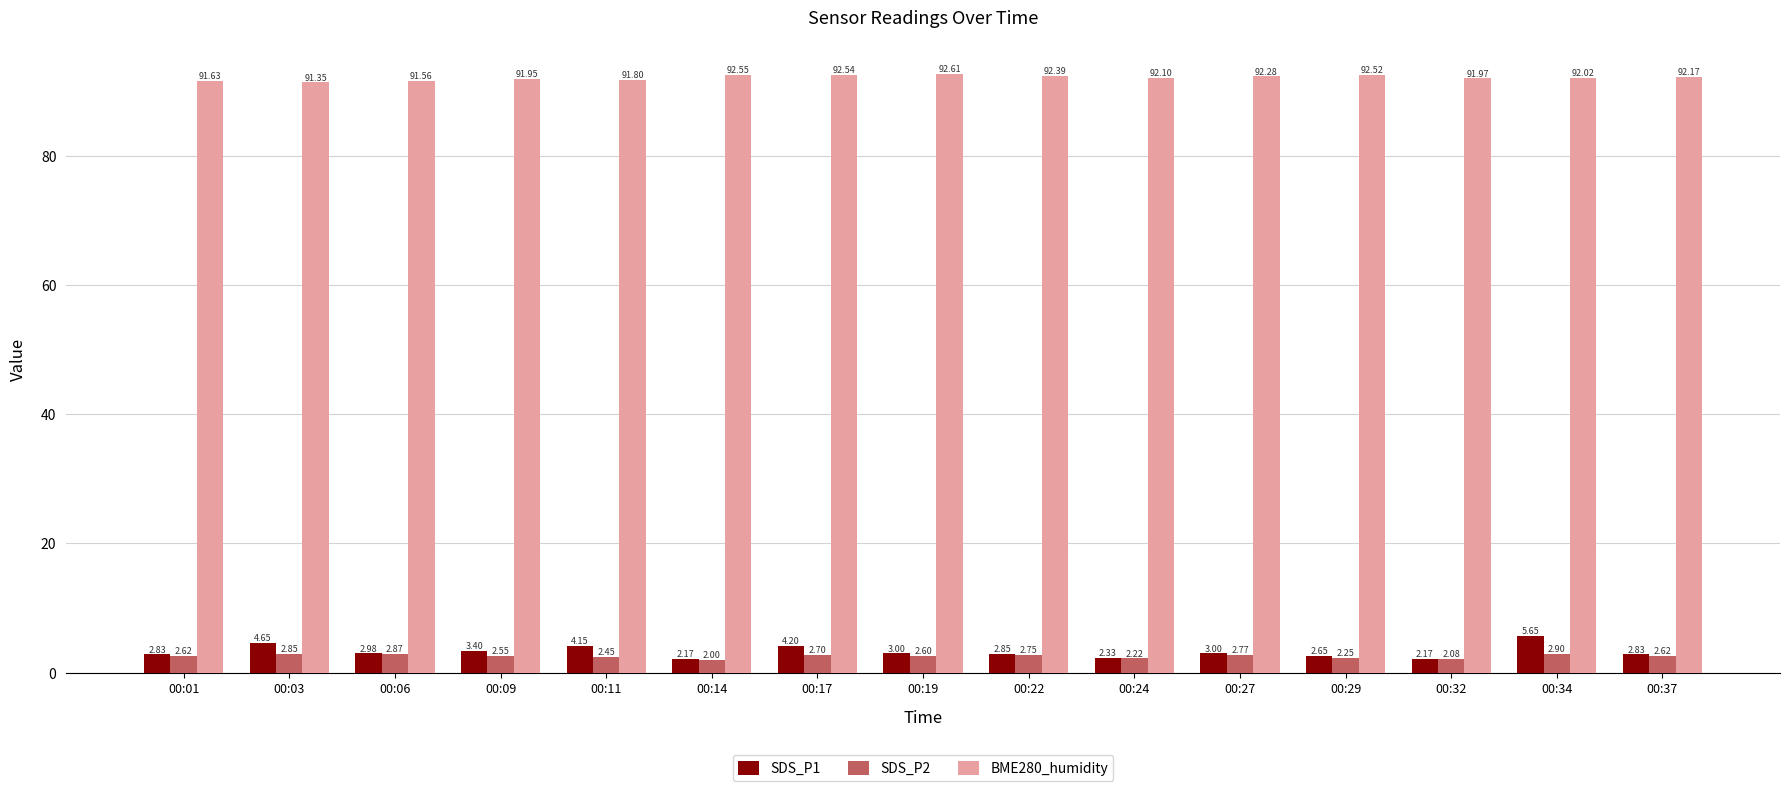

Rank the series at 00:22 from highest to lowest value.

BME280_humidity, SDS_P1, SDS_P2